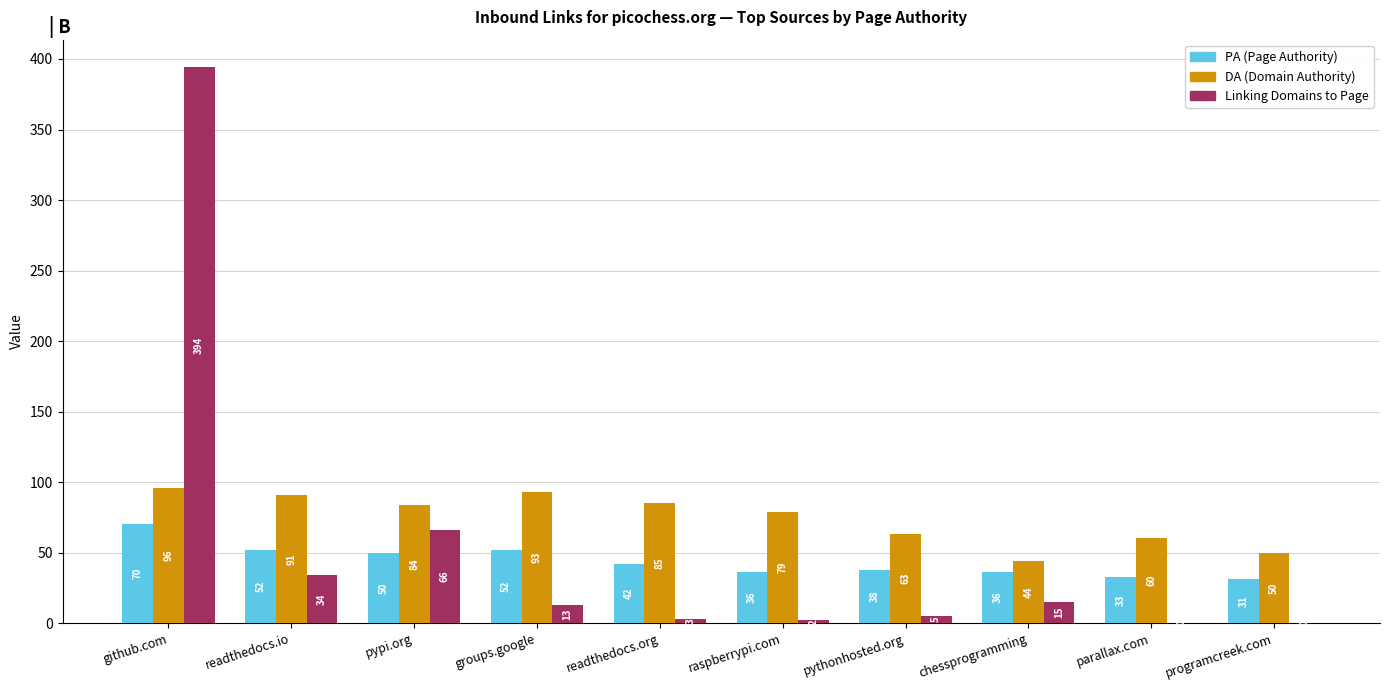

How many series are shown in this chart?

3